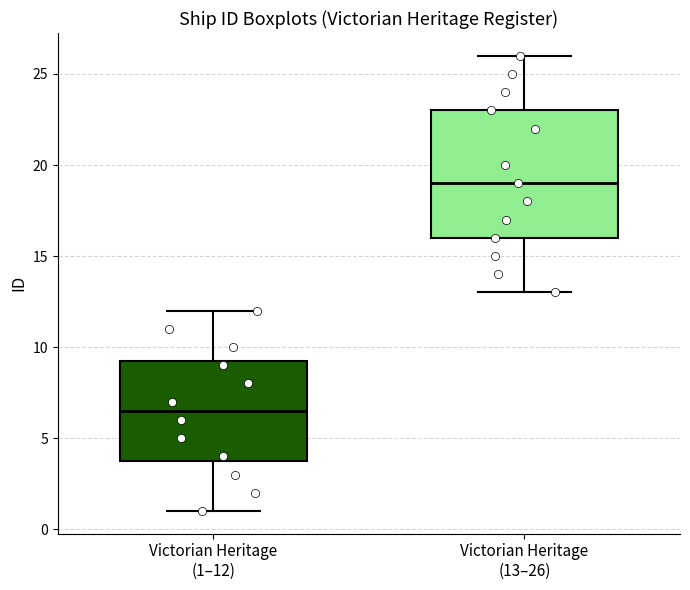

Reading left to right, transcribe this box plot: for each box, give where its median line is, the range the box spans, and where its two whiskers end, as read against the y-axis. The values are not printed on the chart, so give them approximately, as read against the axis.

Victorian Heritage (1–12): median 6.5, box 4.0 to 9.5, whiskers 1.0 to 12.0
Victorian Heritage (13–26): median 19.0, box 16.0 to 23.0, whiskers 13.0 to 26.0